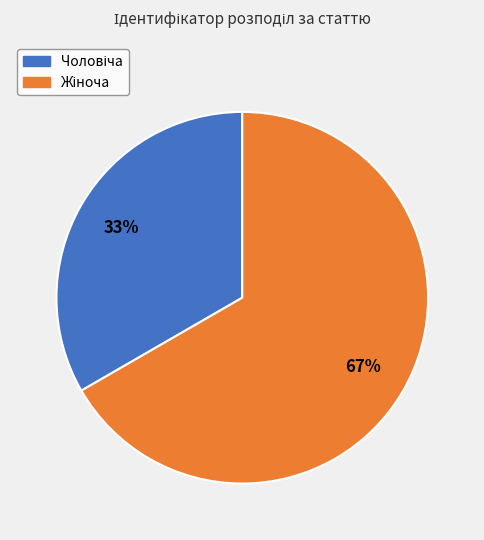

How many slices are in this pie chart?

2